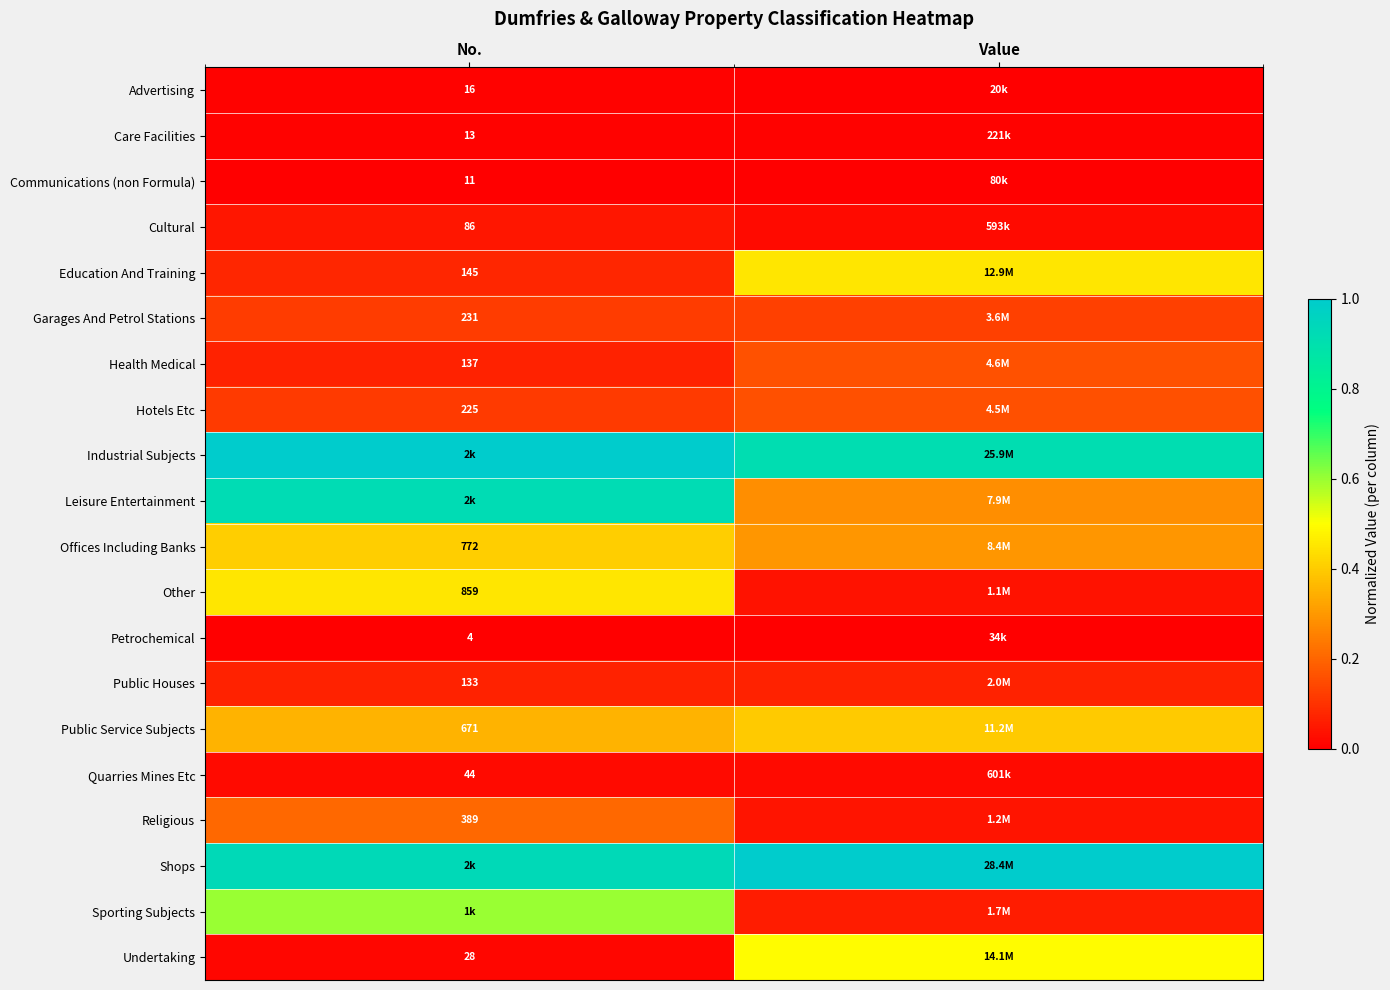

Is the value of Hotels Etc at No. greater than the value of Health Medical at No.?

Yes